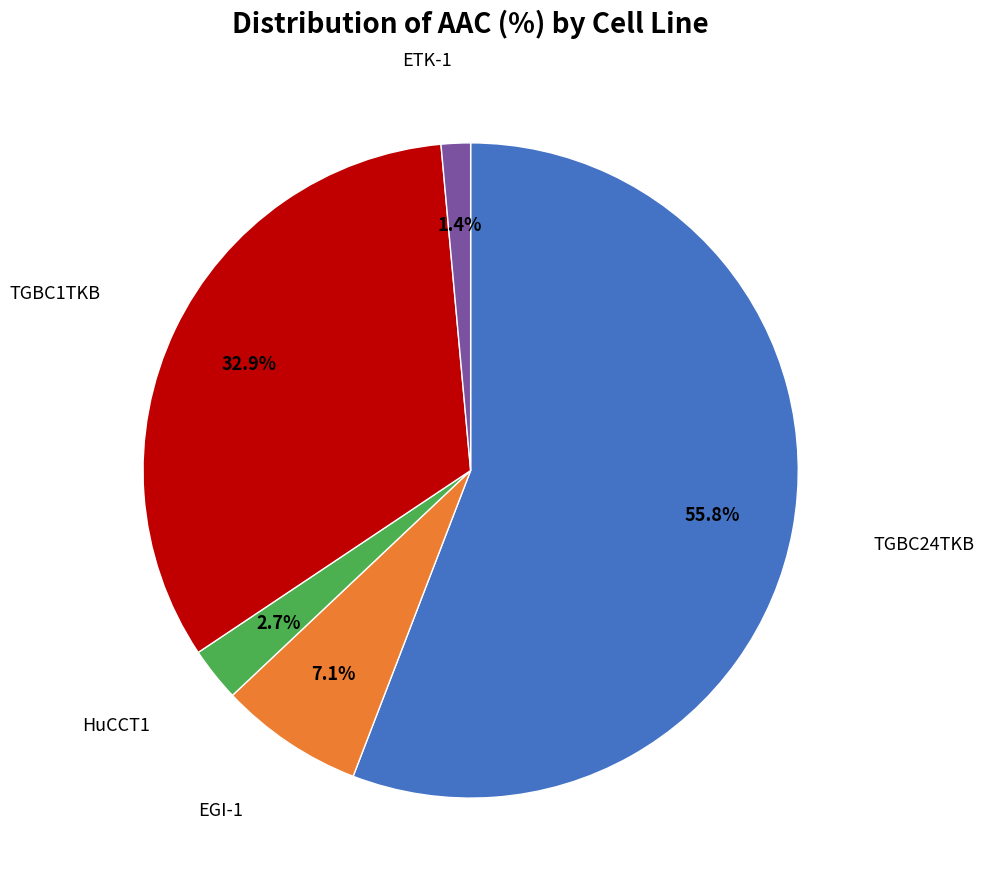

Is there a majority slice in this chart?

Yes